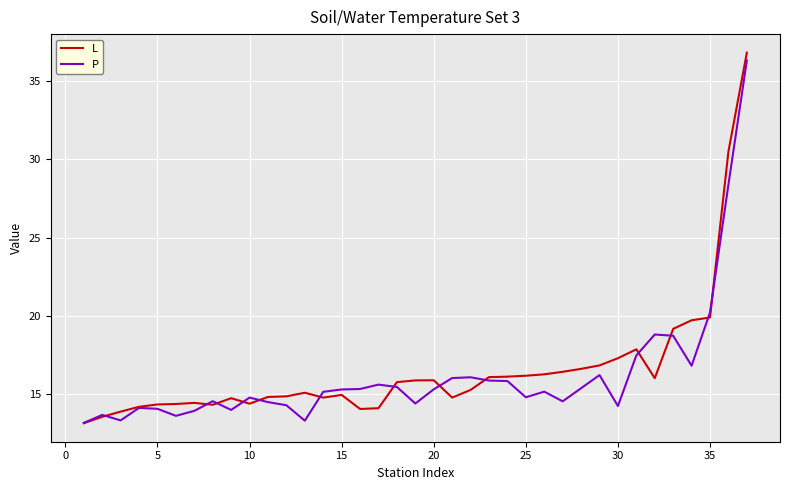

What is the lowest value of the P series?

13.1